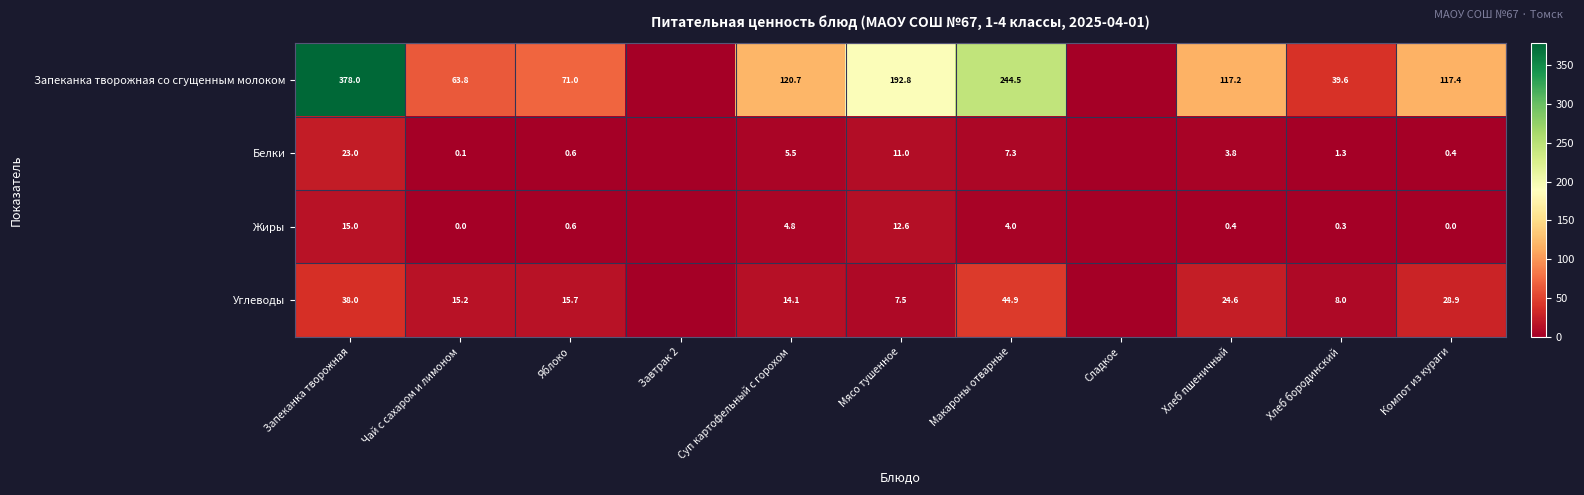

Which series changed the most between Яблоко and Суп картофельный с горохом?

Запеканка творожная со сгущенным молоком